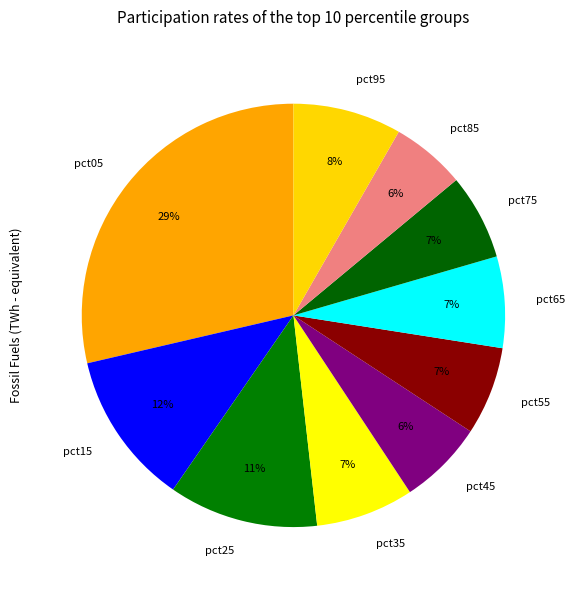

Which category has the biggest portion of the pie?

pct05